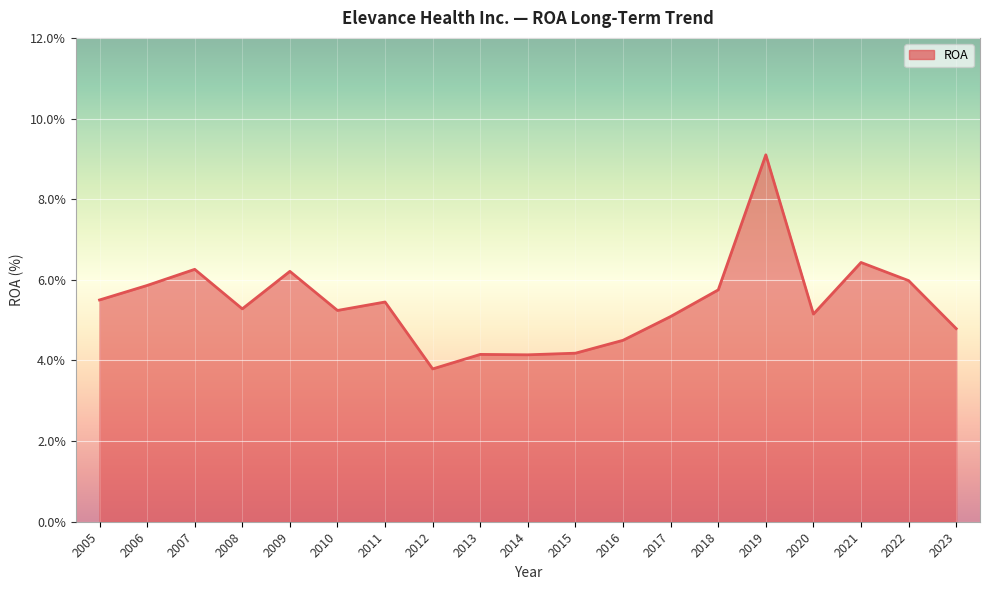

What is the average value?

5.4